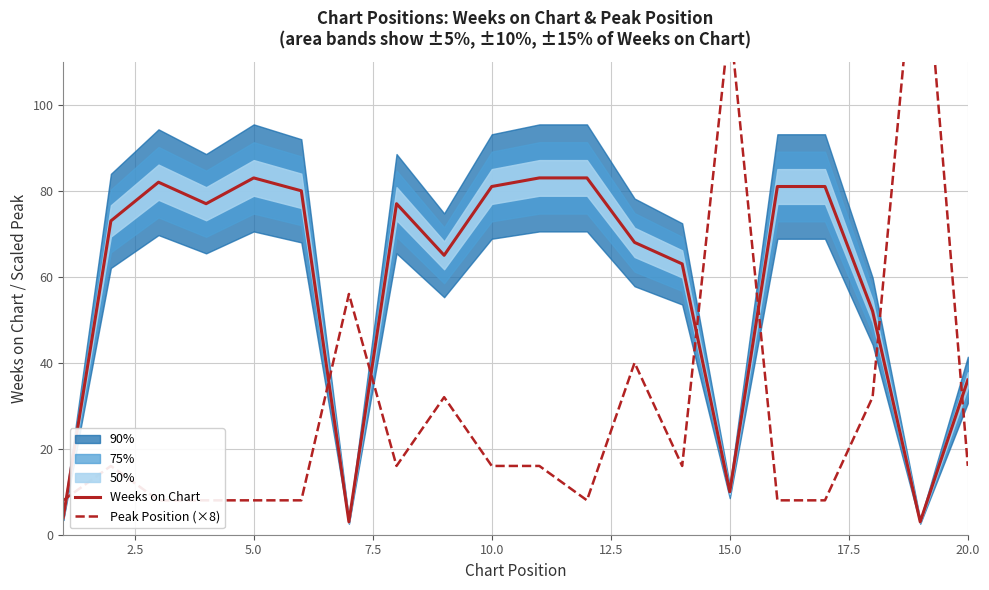

The Weeks on Chart series shows 141 at 5.0. True or false?

False